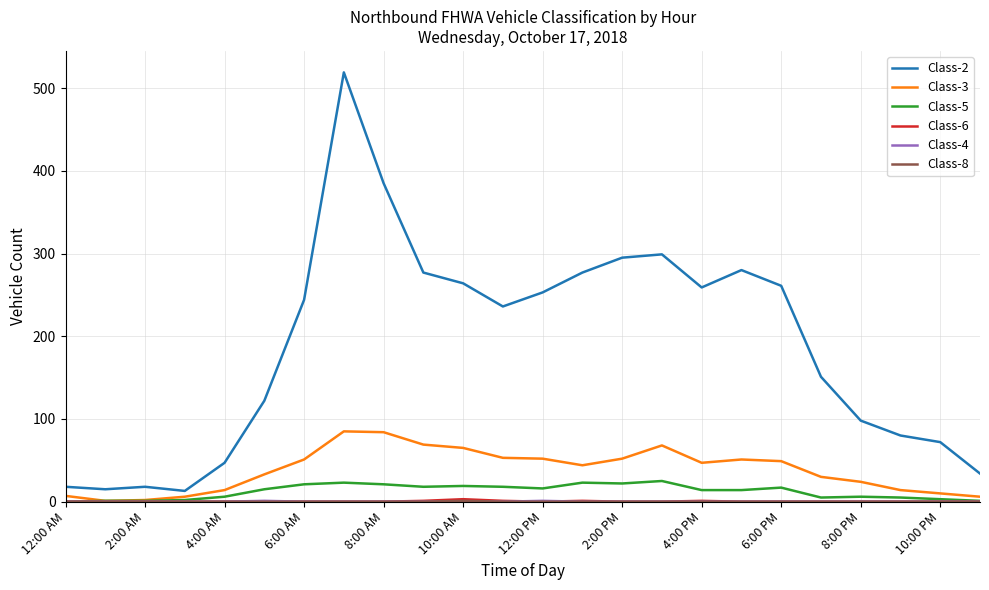

Which series has the largest total across all categories?

Class-2